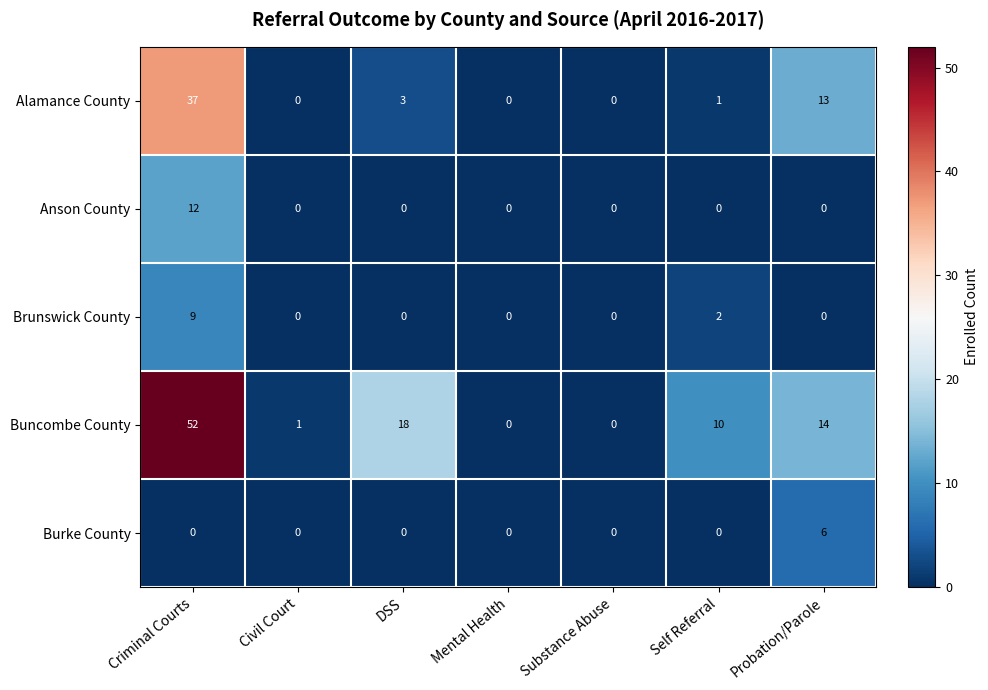

What is the difference between the maximum and second lowest values in the Brunswick County series?

9